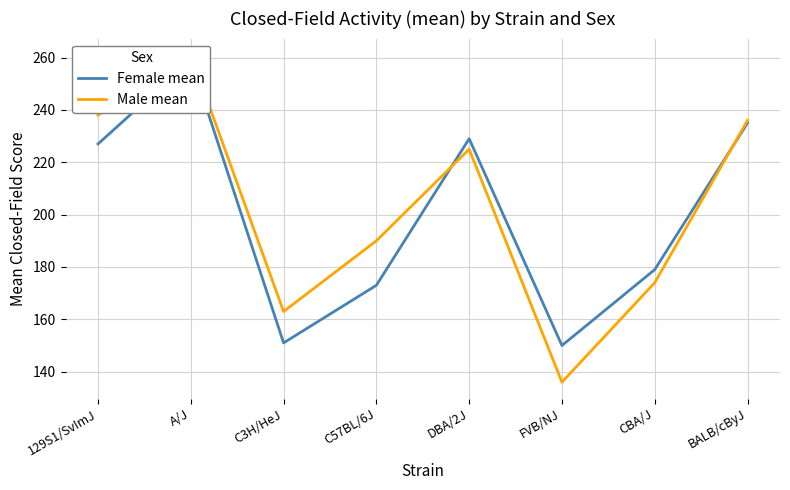

Reading right to left, extract all data points from this chart.

Female mean: 235	179	150	229	173	151	259	227
Male mean: 236	174	136	225	190	163	261	238